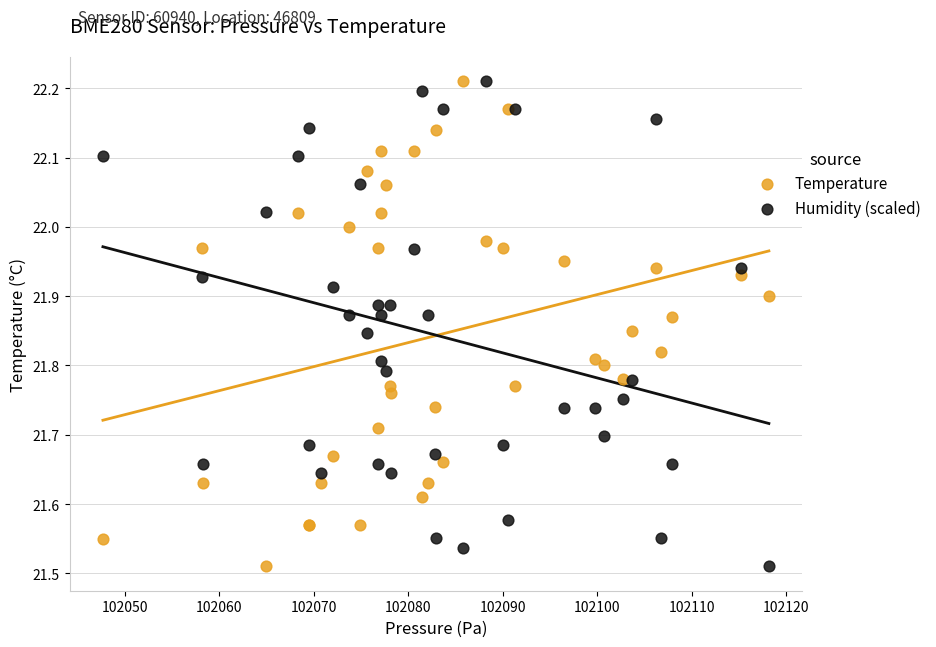

What is the X range (max minus min) for the scatter plot?

70.5